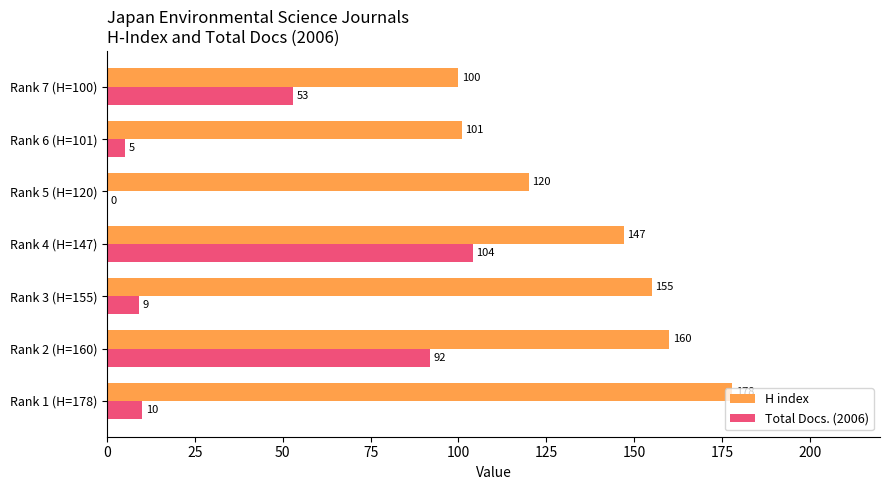

What is the total value across all series at Rank 6 (H=101)?

106